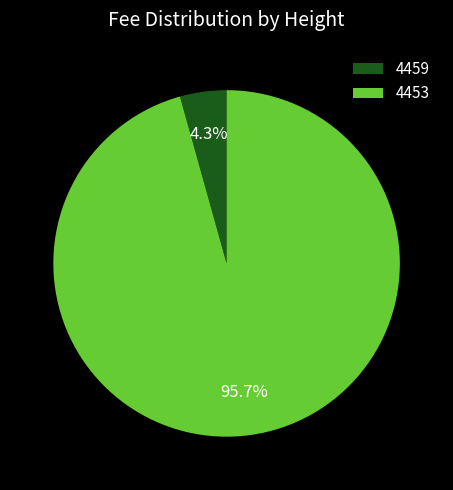

To the nearest percent, what is the difference between the 4453 and 4459 slice percentages?

91%